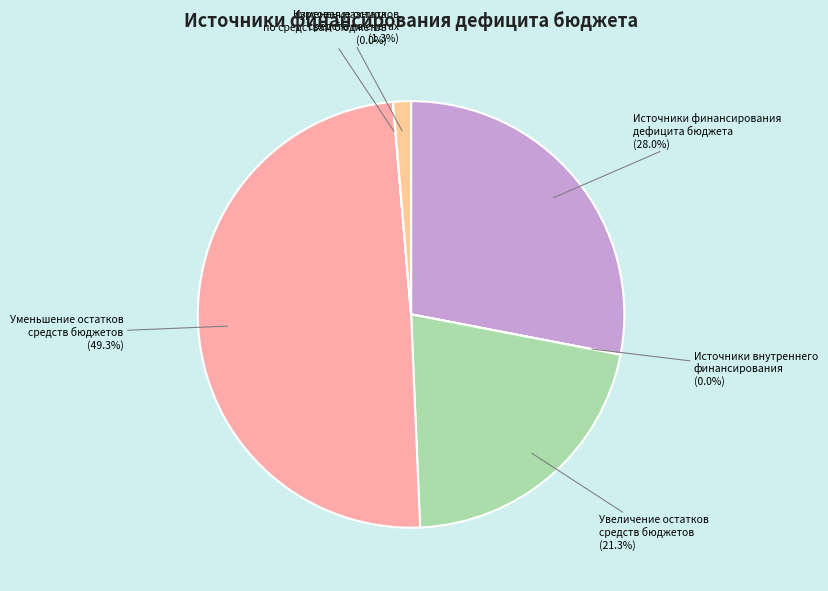

What percentage is NOT represented by Источники финансирования дефицита бюджета?

72.0%